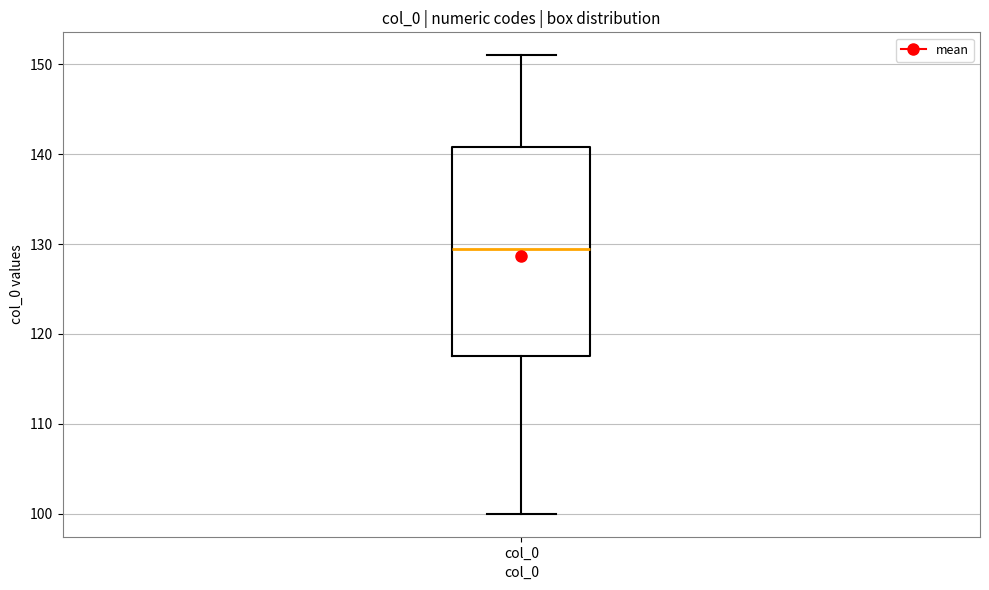

Read this box plot against the y-axis: the position of the median line, the range covered by the box, and the ends of both whiskers. The values are not printed on the chart, so give them approximately, as read against the axis.

median 130, box 118 to 141, whiskers 100 to 151